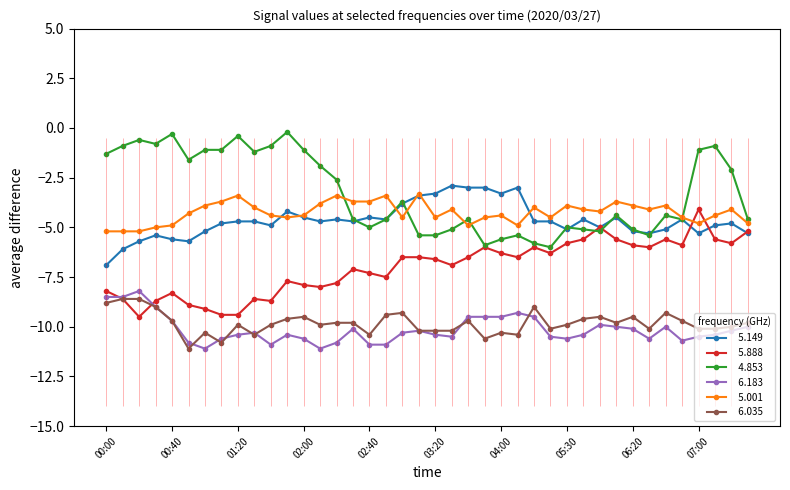

What is the difference between the   6.035 values at 00:00 and 02:30?

1.0